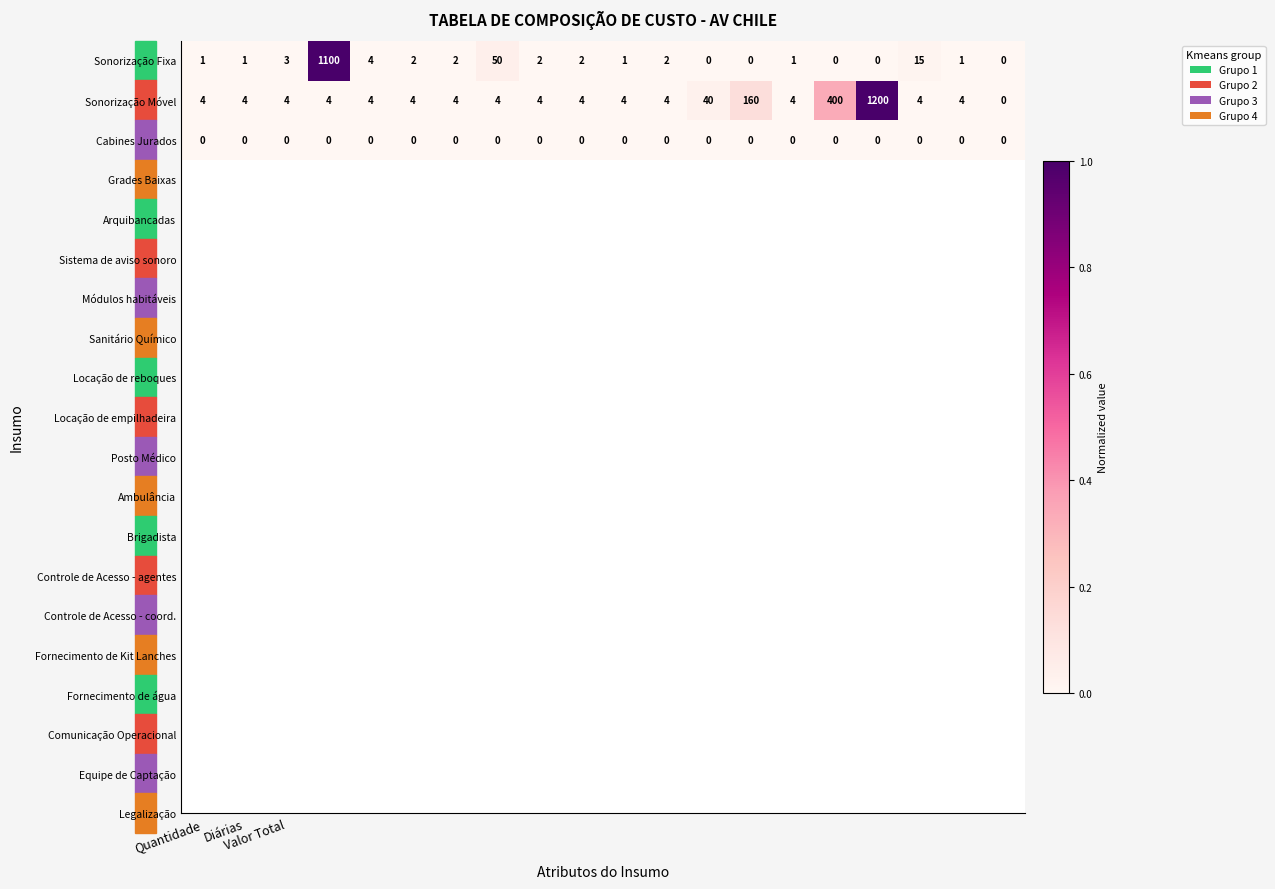

What is the difference between the second highest and minimum values in the Sonorização Móvel series?

400